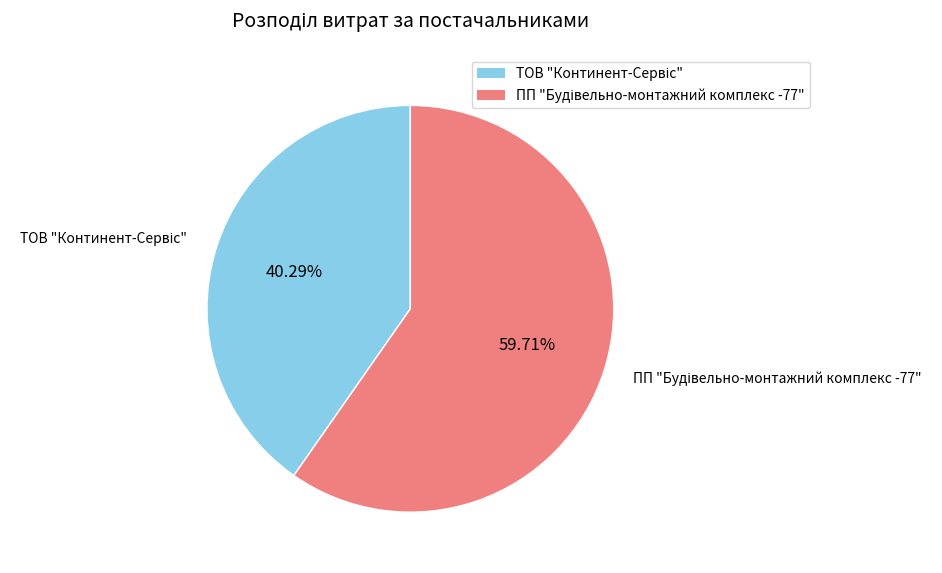

Is there any slice that represents more than half of the pie?

Yes